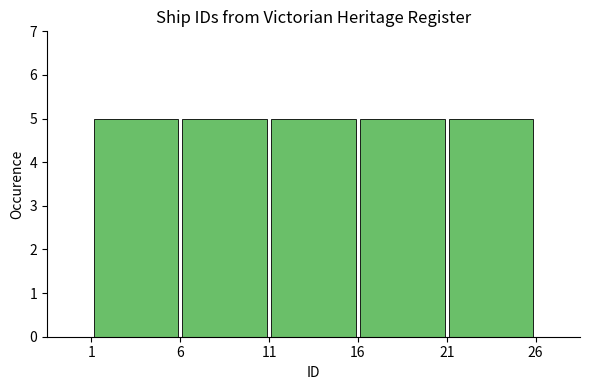

Reading left to right, transcribe this chart: for each bar, give the range it covers on the x-axis and its height. The values are not printed on the chart, so give them approximately, as read against the axis.

1 to 6: 5
6 to 11: 5
11 to 16: 5
16 to 21: 5
21 to 26: 5